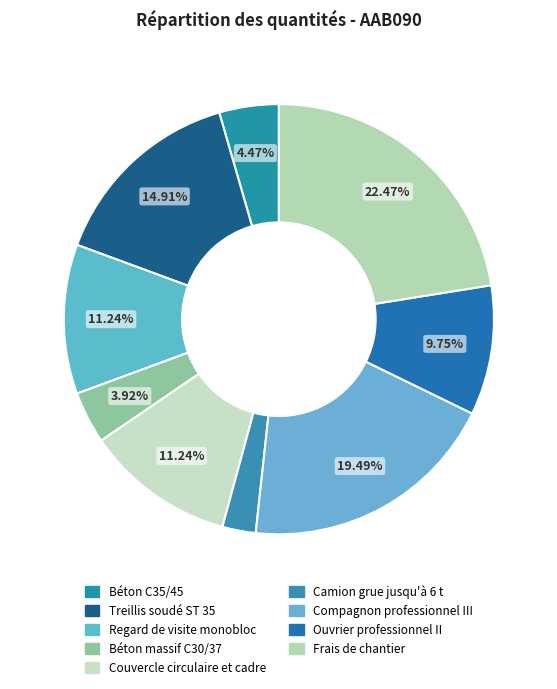

Does Béton massif C30/37 represent more than half of the total?

No